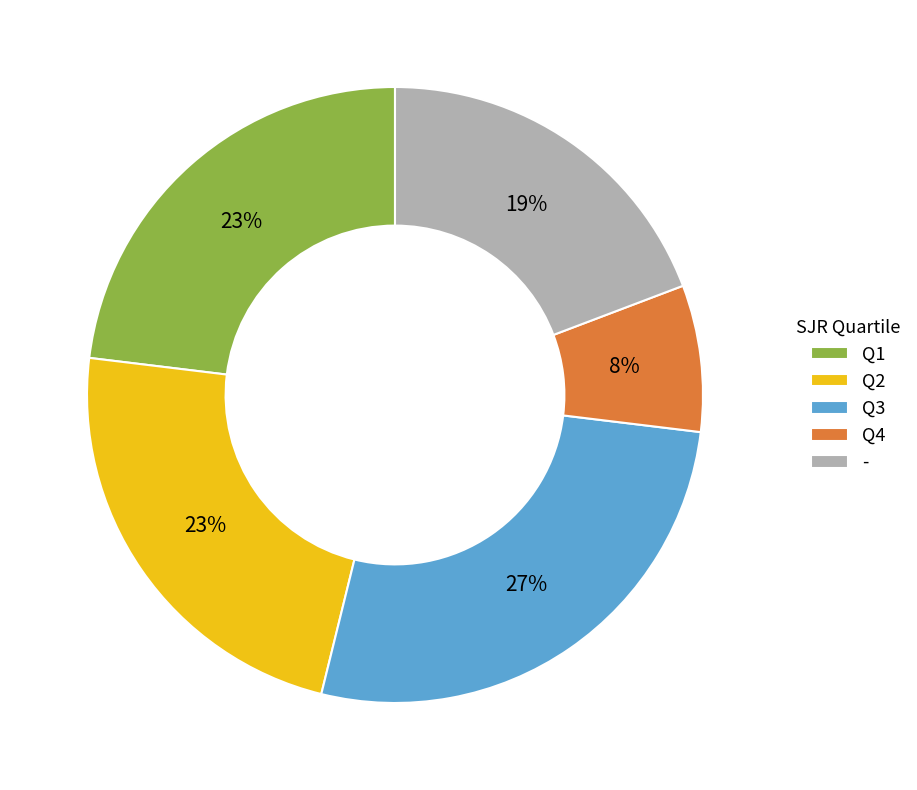

Does any single category account for the majority?

No